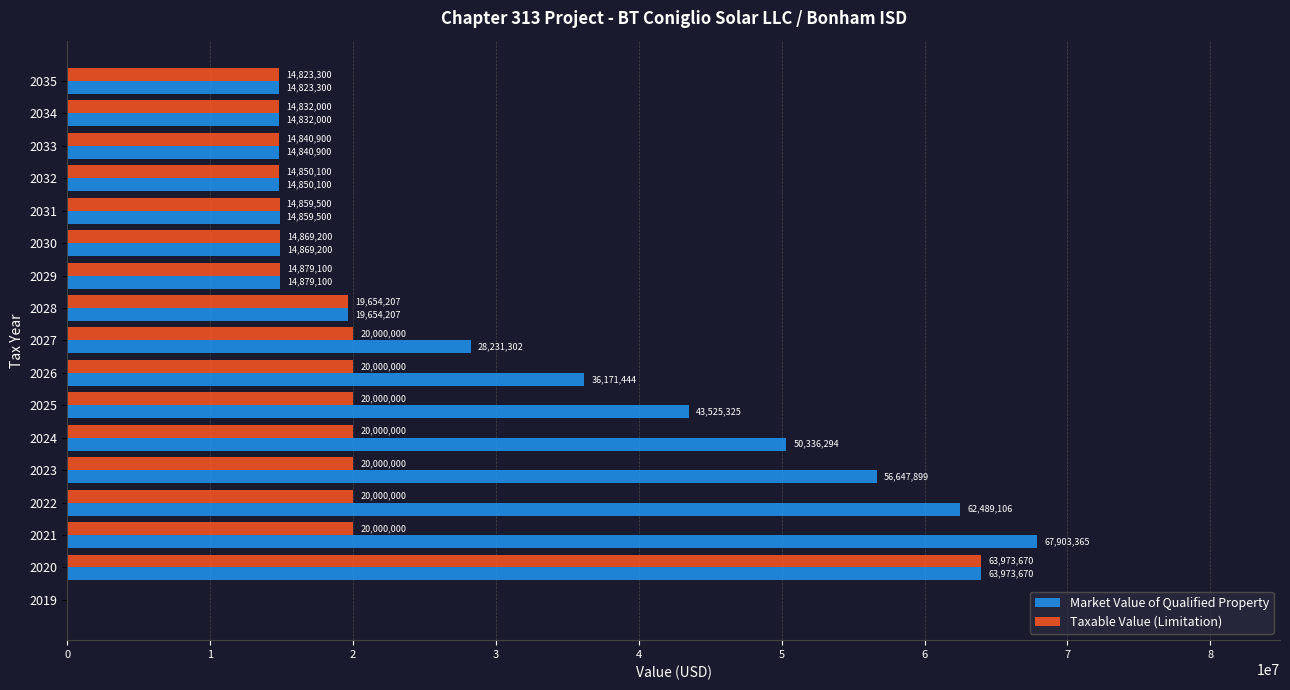

True or false: Market Value of Qualified Property has a value of 8181866 at 2034.

False